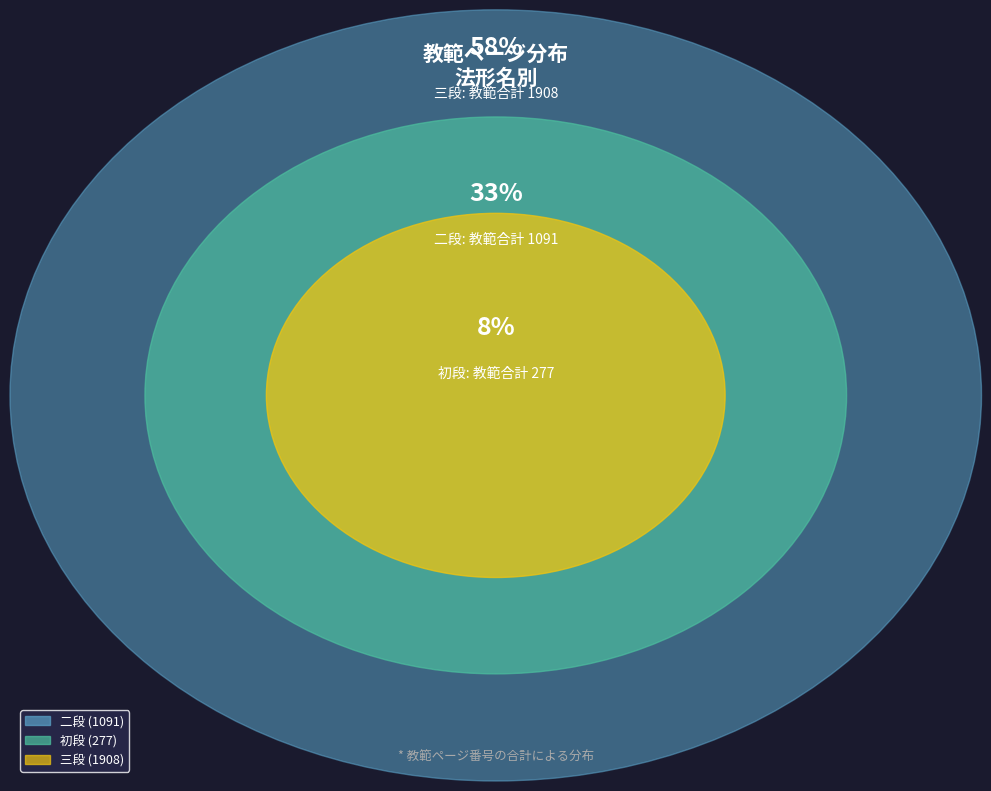

Is it true that 三段 (合掌引天秤) is 17% of the pie?

False